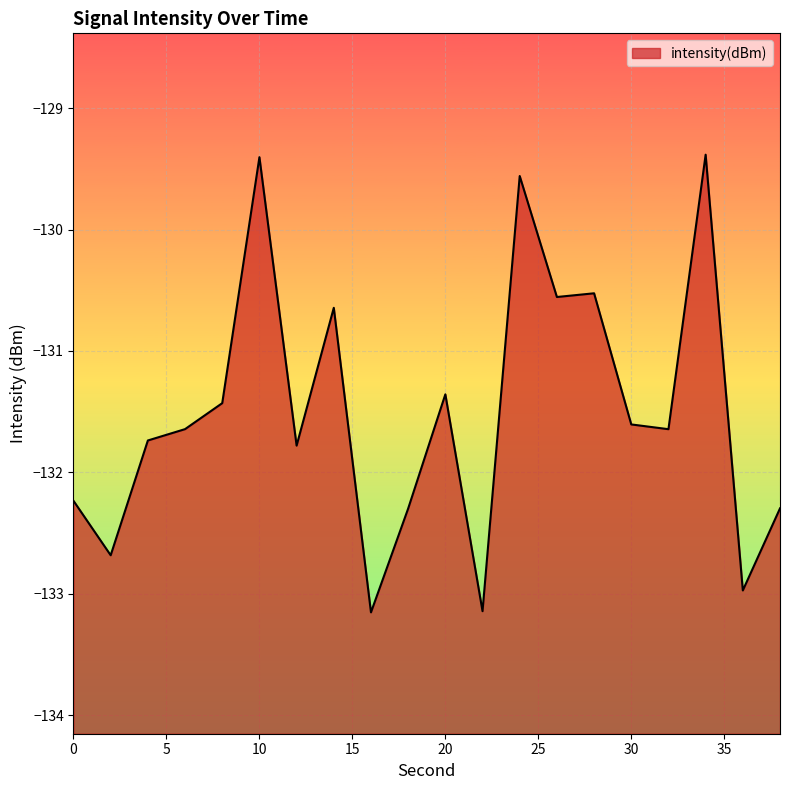

How many points are higher than both their immediate neighbors (excluding endpoints)?

6